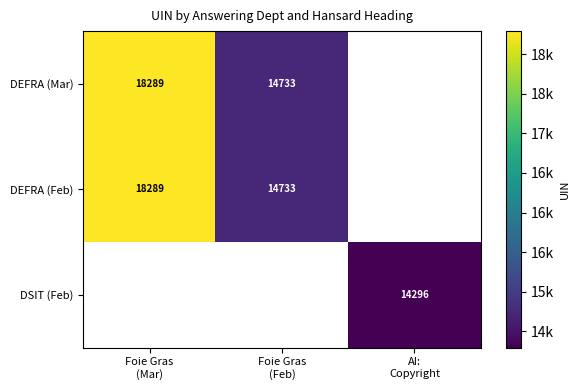

What is the minimum value shown in the chart?

14296.0